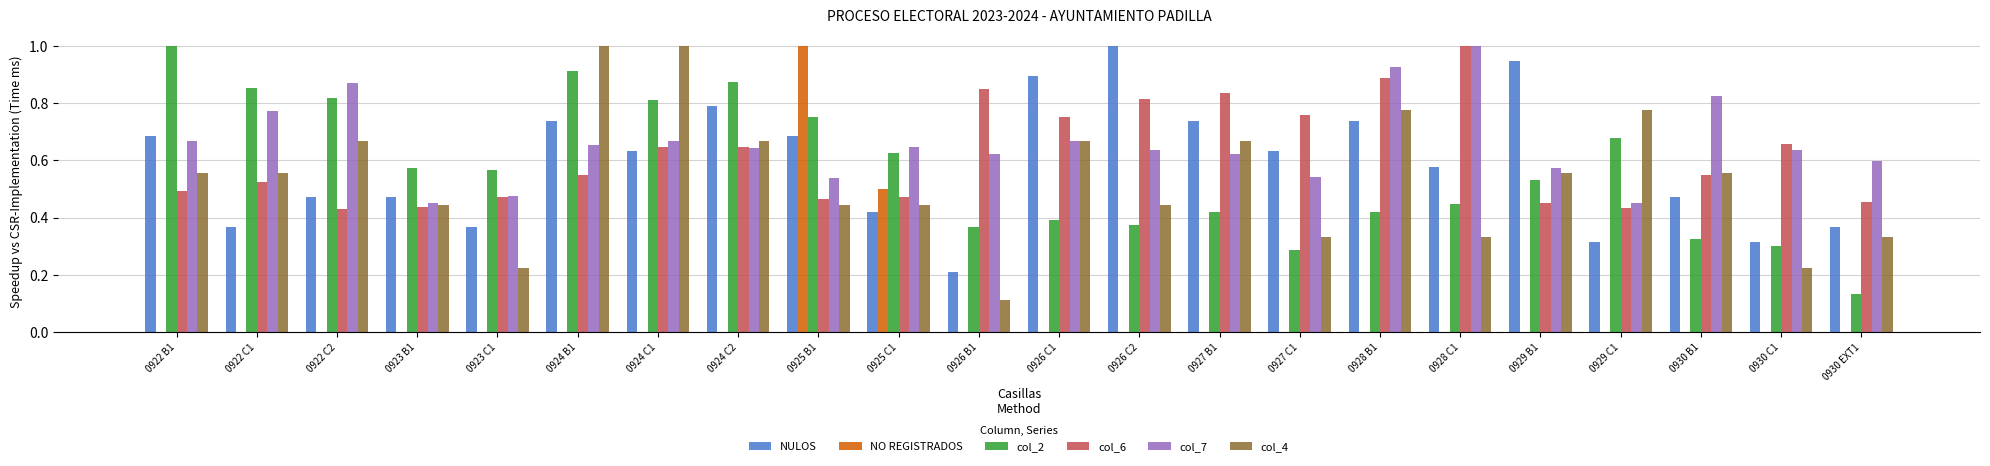

Is the value of col_4 at 0923 B1 greater than the value of NULOS at 0923 C1?

Yes